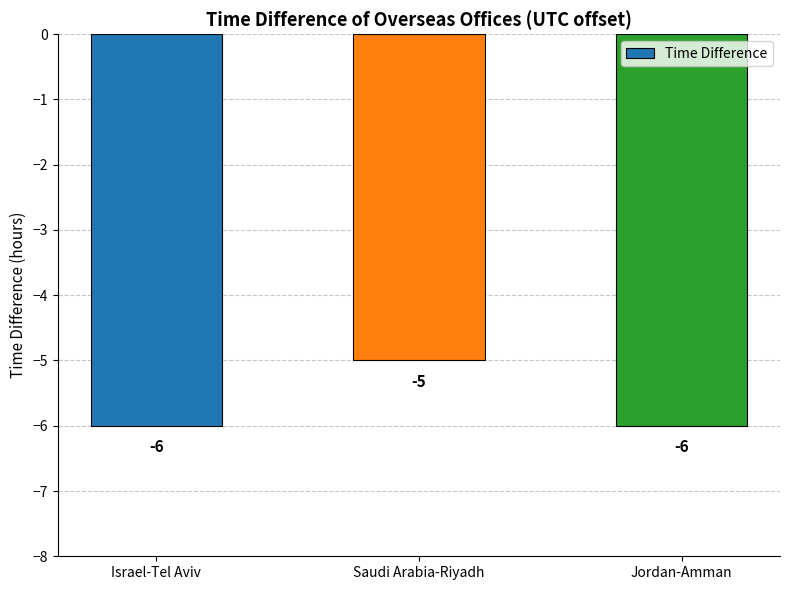

Count the values in the range -6 to -5.

3